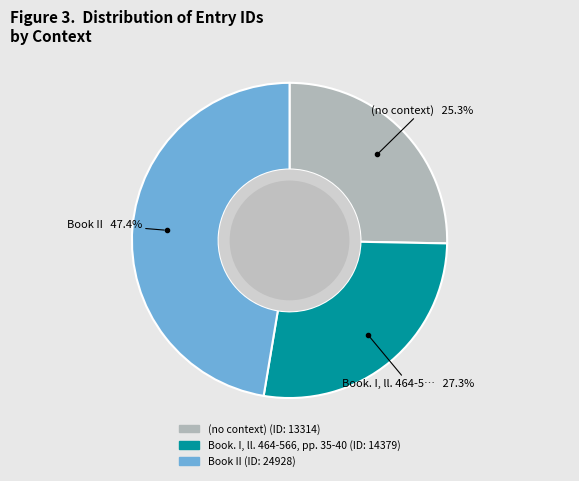

What percentage is NOT represented by Book. I, ll. 464-566, pp. 35-40?

72.7%